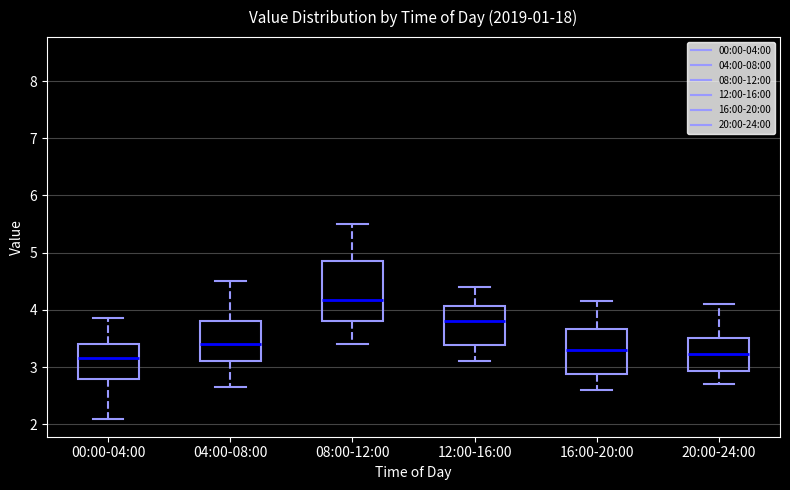

Reading left to right, read every box against the y-axis: the position of its median line, the range the box covers, and the ends of its whiskers. The values are not printed on the chart, so give them approximately, as read against the axis.

00:00-04:00: median 3.2, box 2.8 to 3.4, whiskers 2.1 to 3.9
04:00-08:00: median 3.4, box 3.1 to 3.8, whiskers 2.7 to 4.5
08:00-12:00: median 4.2, box 3.8 to 4.9, whiskers 3.4 to 5.5
12:00-16:00: median 3.8, box 3.4 to 4.1, whiskers 3.1 to 4.4
16:00-20:00: median 3.3, box 2.9 to 3.7, whiskers 2.6 to 4.2
20:00-24:00: median 3.2, box 2.9 to 3.5, whiskers 2.7 to 4.1